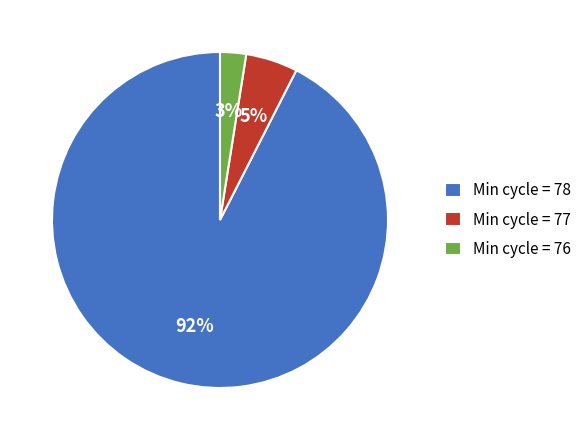

Between Min cycle = 78 and Min cycle = 77, which is larger?

Min cycle = 78